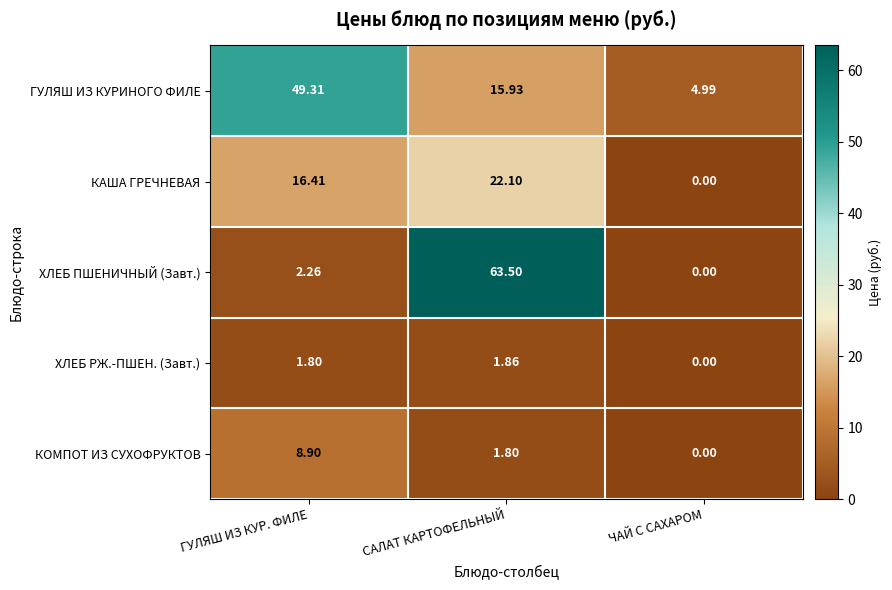

Is the value of ХЛЕБ РЖ.-ПШЕН. (Завт.) at ГУЛЯШ ИЗ КУР. ФИЛЕ greater than the value of ХЛЕБ ПШЕНИЧНЫЙ (Завт.) at САЛАТ КАРТОФЕЛЬНЫЙ?

No